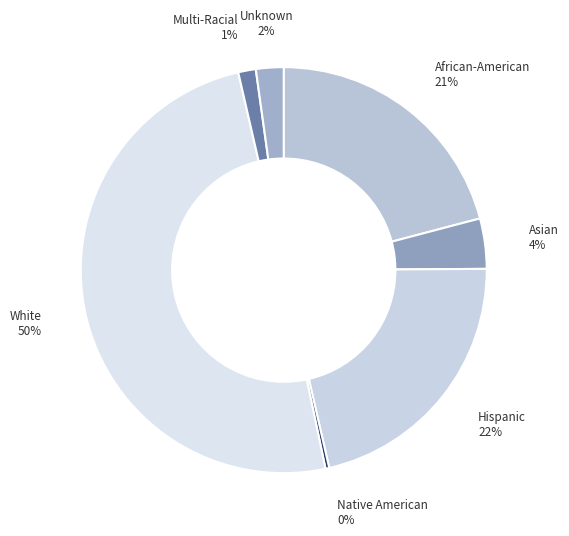

Which category has the smallest portion of the pie?

Native American